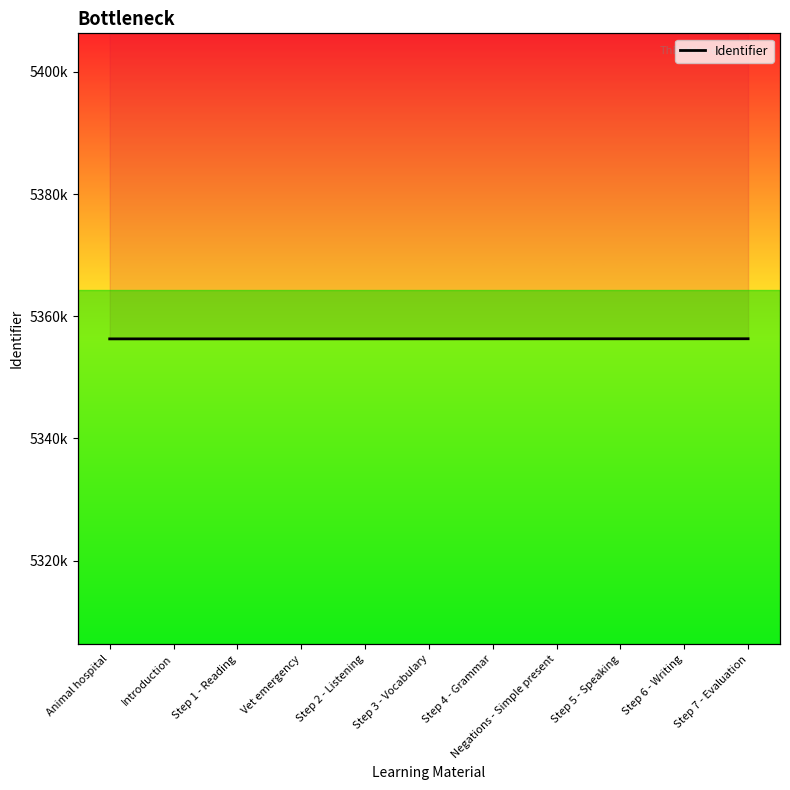

What is the label of the 11th point from the right?

Animal hospital